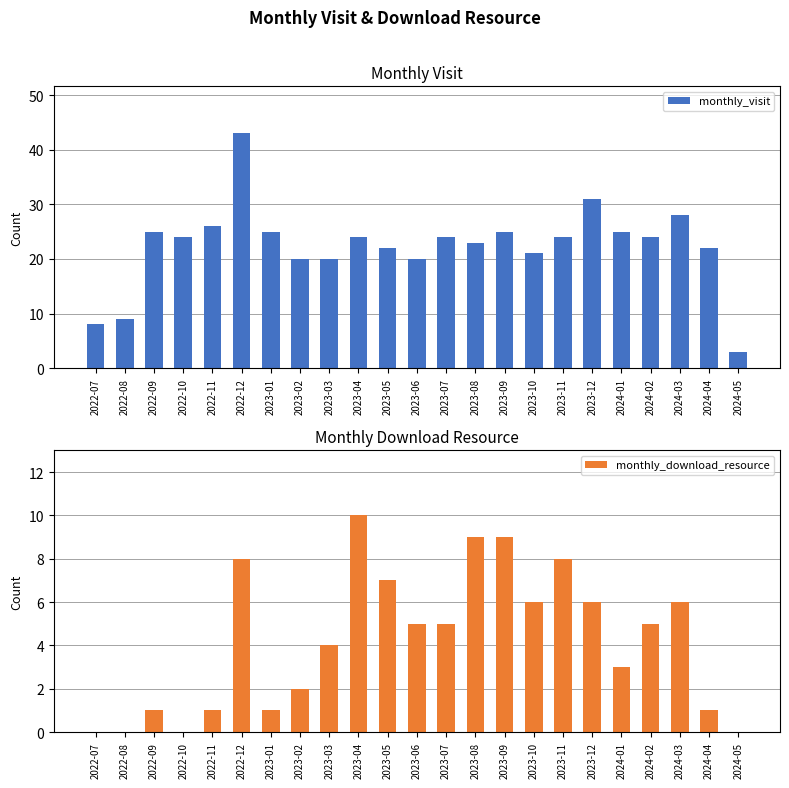

Rank the series by their maximum value, from highest to lowest.

monthly_visit, monthly_download_resource